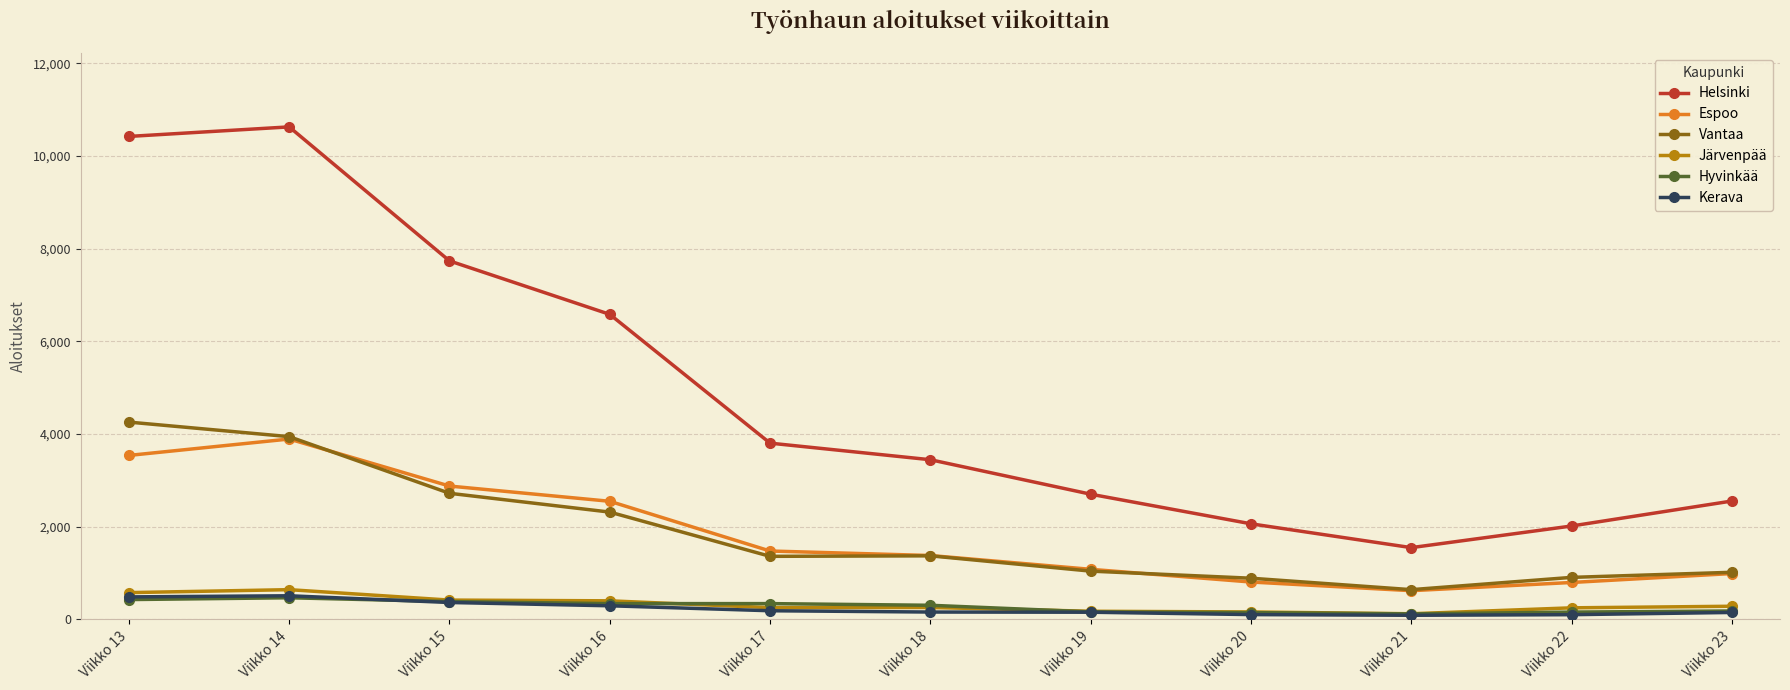

Which series has the widest spread of values?

Helsinki